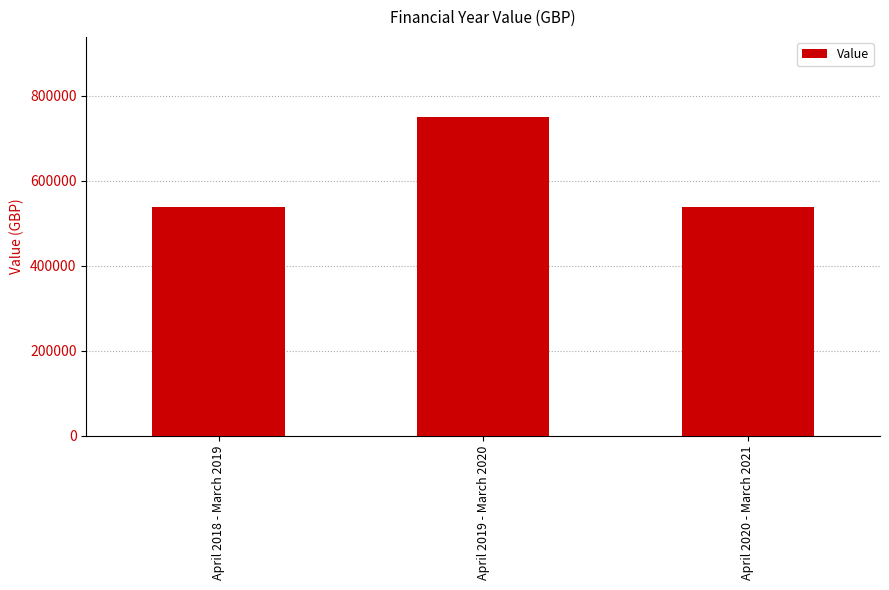

Reading left to right, transcribe all the data shown in this chart.

538291	751291	538291